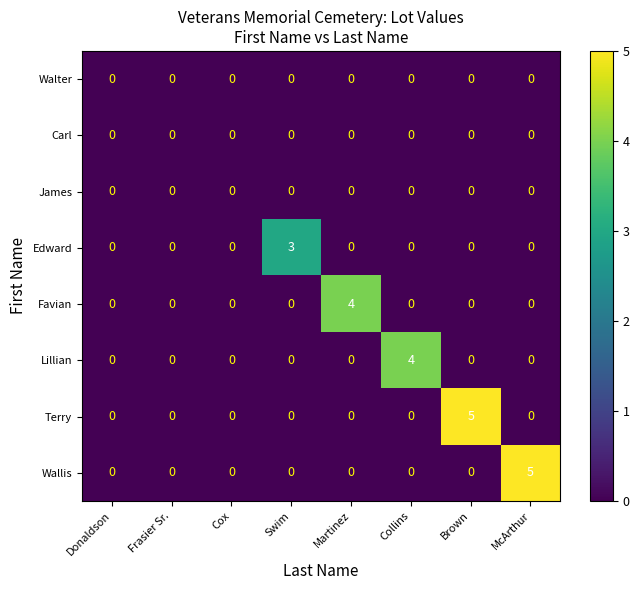

At how many categories does at least one series exceed 1?

5